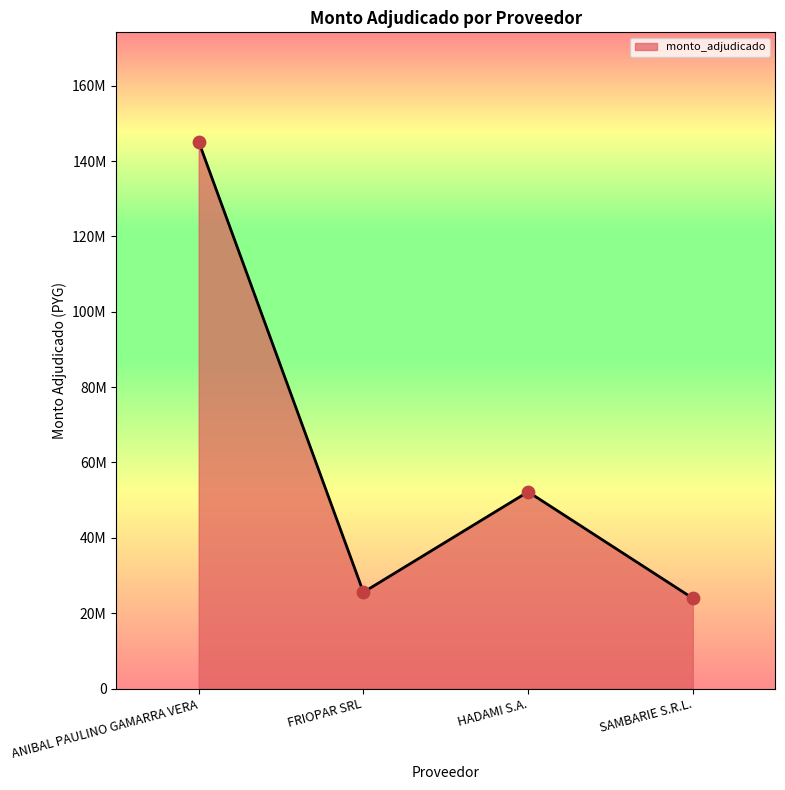

What is the change in value from FRIOPAR SRL to SAMBARIE S.R.L.?

-1601000